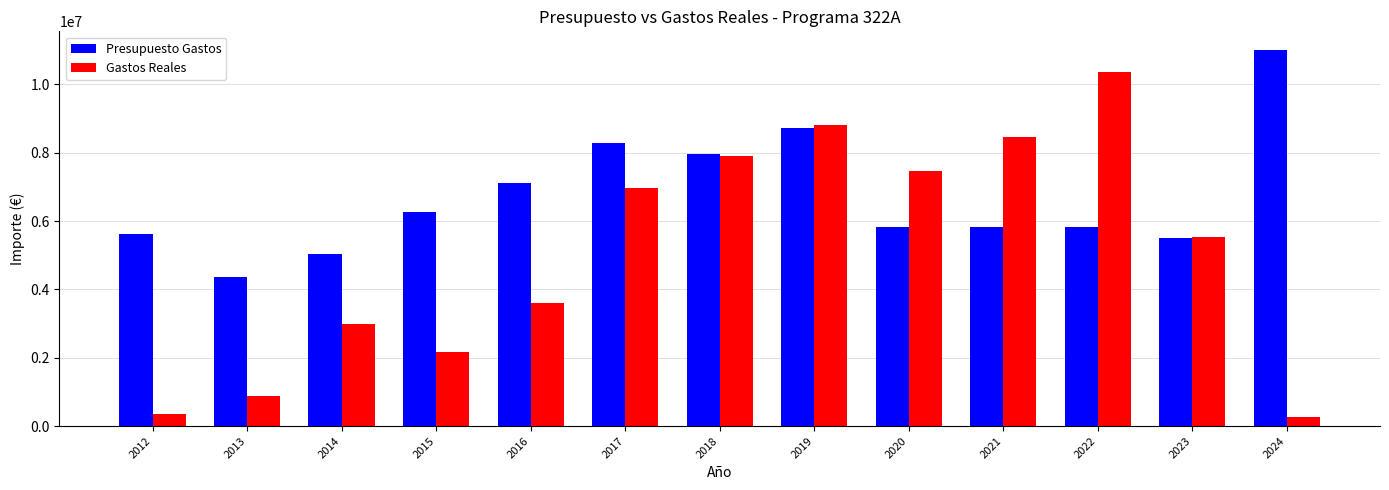

Rank the series by their average value, from lowest to highest.

Gastos Reales, Presupuesto Gastos